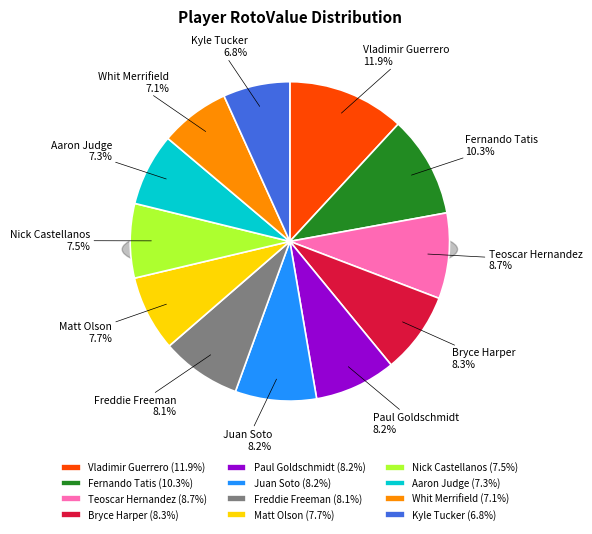

What percentage do Vladimir Guerrero and Kyle Tucker together represent?

18.6%